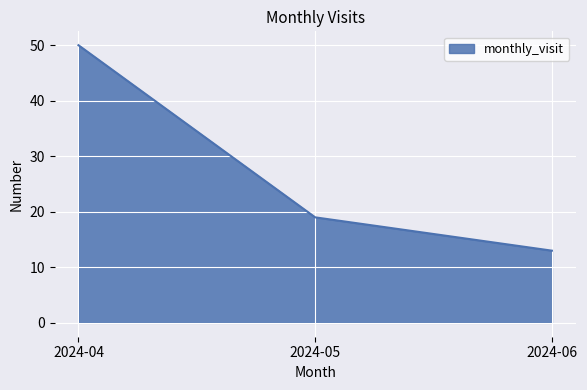

Rank the categories by value from highest to lowest.

2024-04, 2024-05, 2024-06